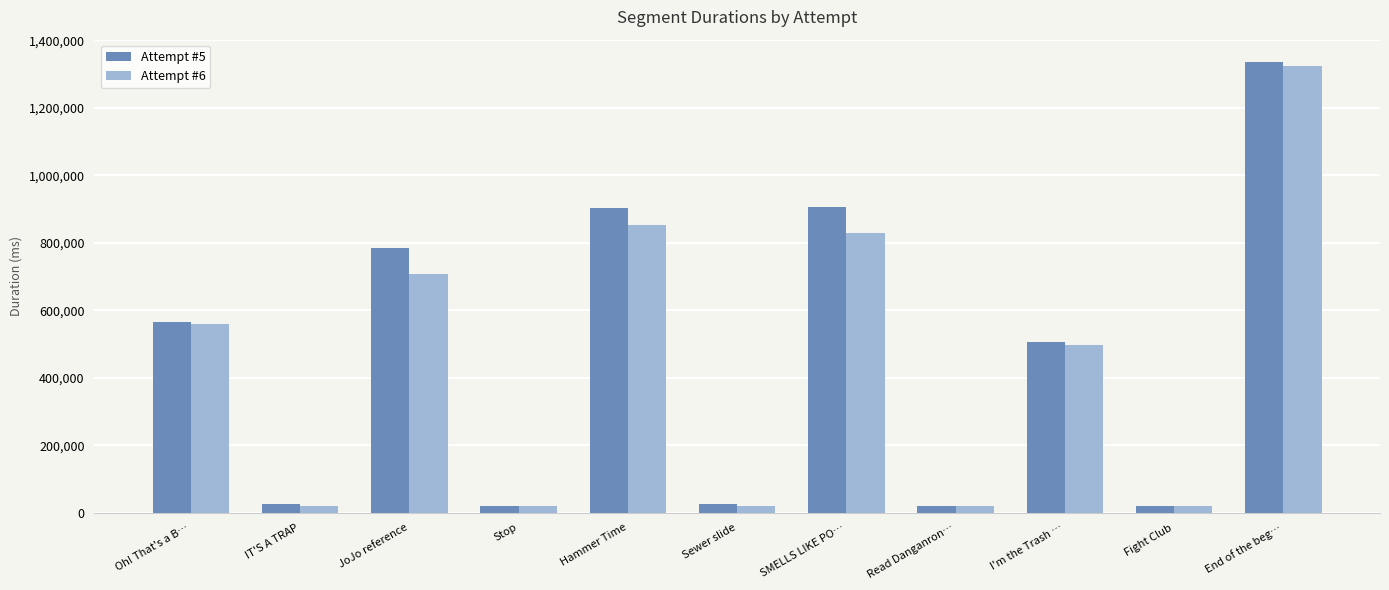

What is the label of the 10th bar from the right?

IT'S A TRAP